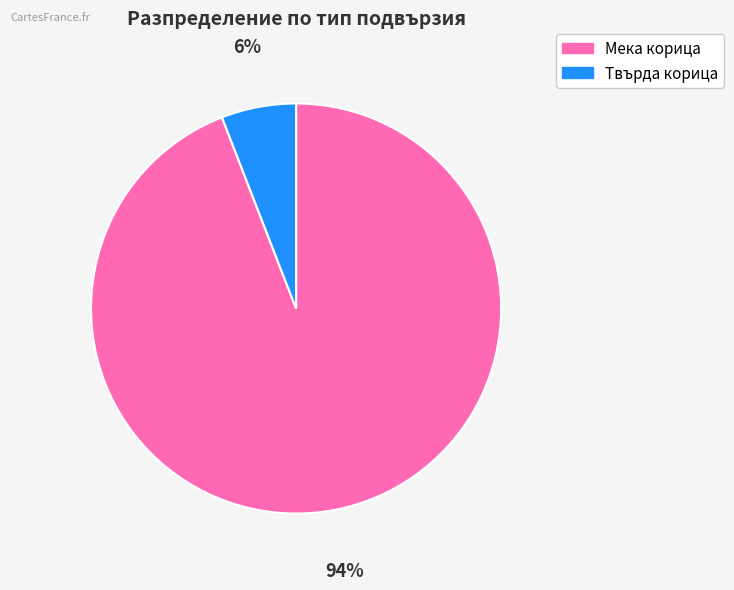

To the nearest percent, what is the average slice percentage?

50%